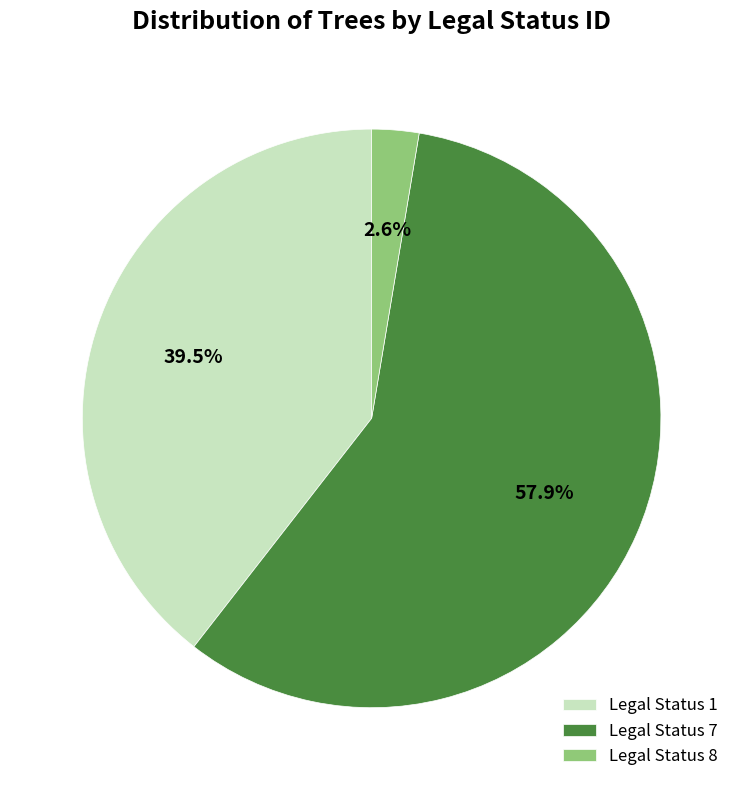

How many segments does this pie chart have?

3